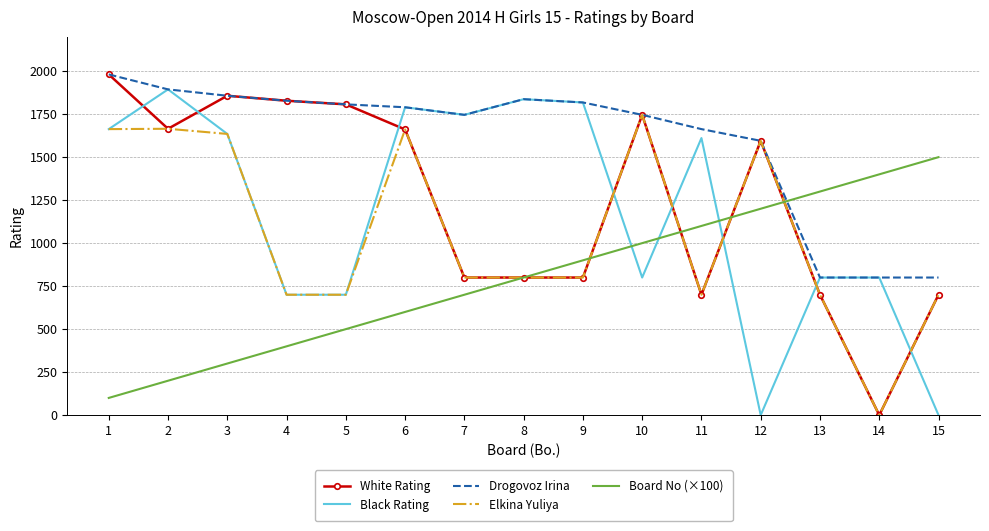

Is the value of Drogovoz Irina at 10 greater than the value of Black Rating at 9?

No